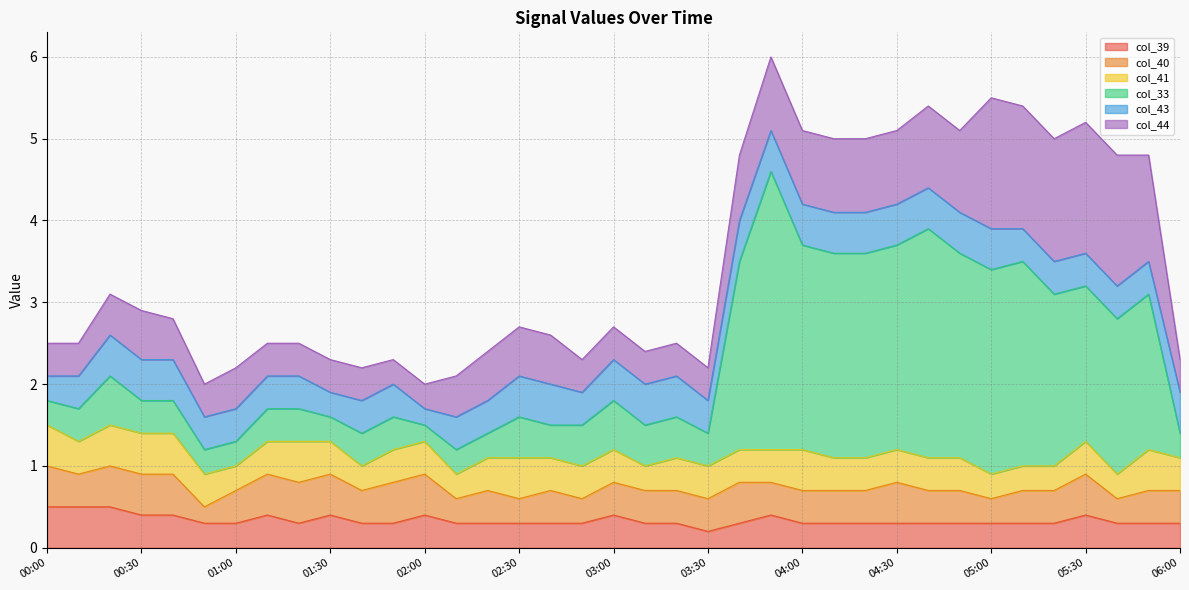

What is the spread (max minus min) of values at 2012/03/07 03:40?

2.0